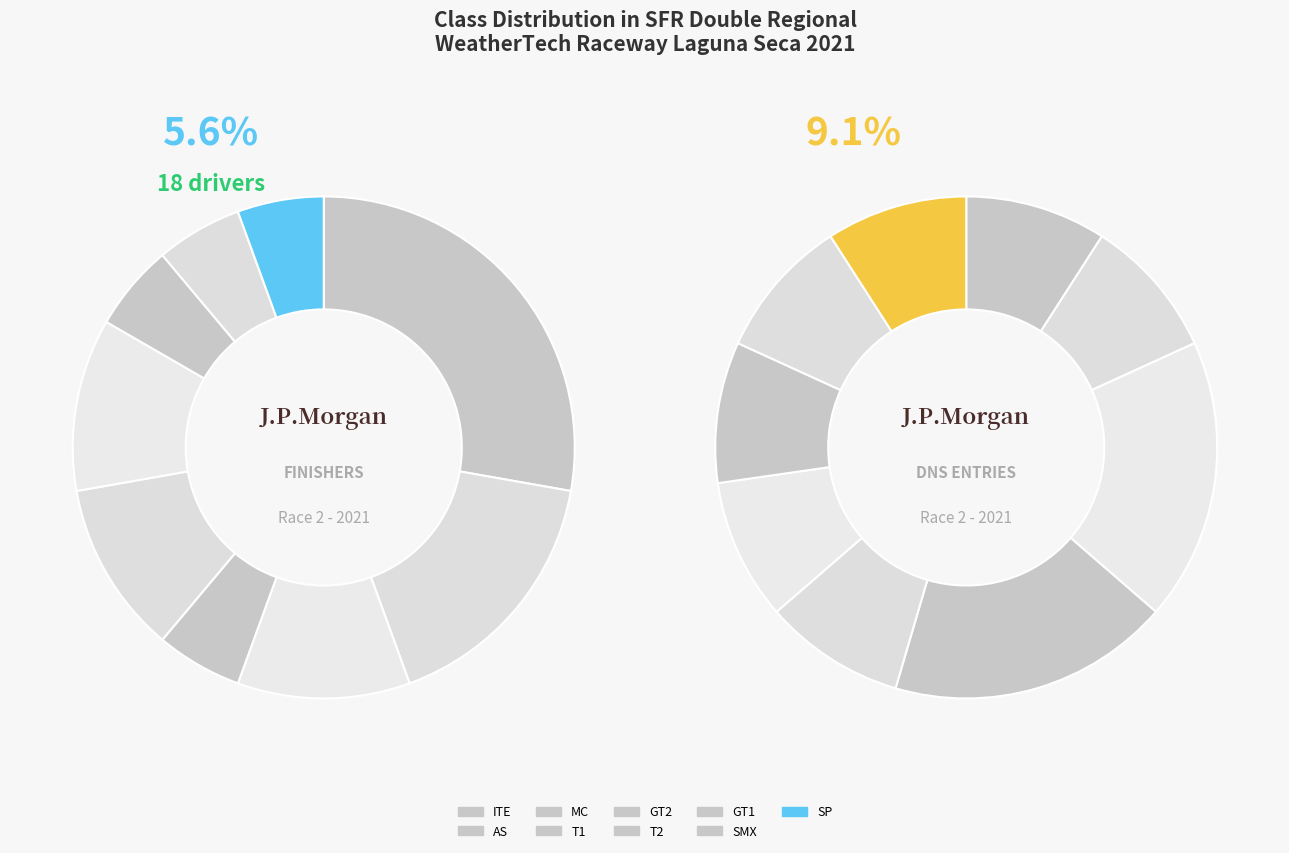

To the nearest percent, what portion does T1 represent?

10%